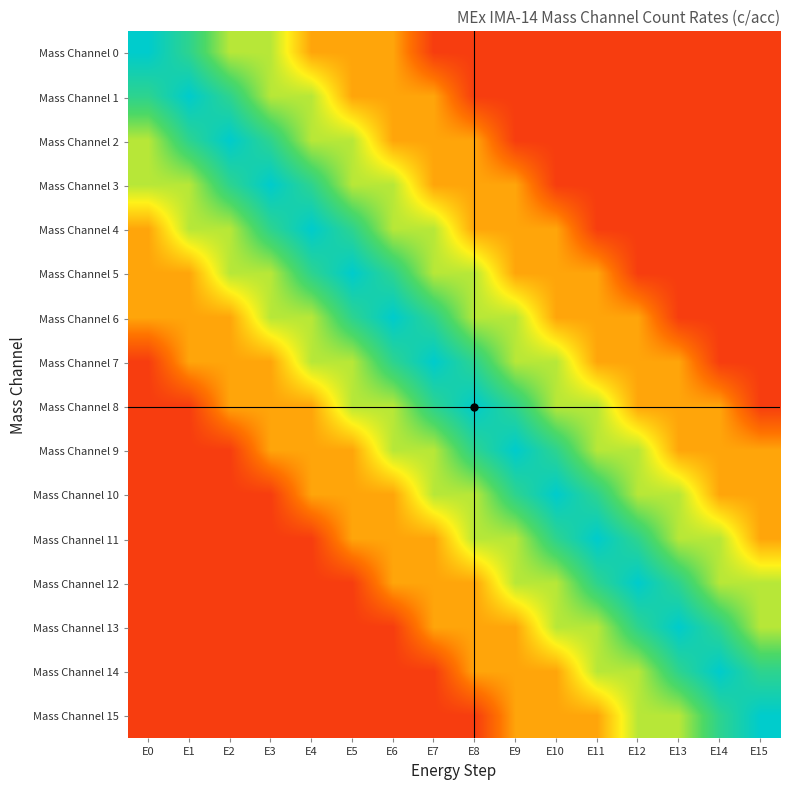

Reading right to left, list all the values displayed in this chart.

Mass Channel 0: E15=0.1	E14=0.1	E13=0.1	E12=0.1	E11=0.1	E10=0.1	E9=0.1	E8=0.1	E7=0.1	E6=0.3	E5=0.3	E4=0.3	E3=0.6	E2=0.6	E1=0.8	E0=1.0
Mass Channel 1: E15=0.1	E14=0.1	E13=0.1	E12=0.1	E11=0.1	E10=0.1	E9=0.1	E8=0.1	E7=0.3	E6=0.3	E5=0.3	E4=0.6	E3=0.6	E2=0.8	E1=1.0	E0=0.8
Mass Channel 2: E15=0.1	E14=0.1	E13=0.1	E12=0.1	E11=0.1	E10=0.1	E9=0.1	E8=0.3	E7=0.3	E6=0.3	E5=0.6	E4=0.6	E3=0.8	E2=1.0	E1=0.8	E0=0.6
Mass Channel 3: E15=0.1	E14=0.1	E13=0.1	E12=0.1	E11=0.1	E10=0.1	E9=0.3	E8=0.3	E7=0.3	E6=0.6	E5=0.6	E4=0.8	E3=1.0	E2=0.8	E1=0.6	E0=0.6
Mass Channel 4: E15=0.1	E14=0.1	E13=0.1	E12=0.1	E11=0.1	E10=0.3	E9=0.3	E8=0.3	E7=0.6	E6=0.6	E5=0.8	E4=1.0	E3=0.8	E2=0.6	E1=0.6	E0=0.3
Mass Channel 5: E15=0.1	E14=0.1	E13=0.1	E12=0.1	E11=0.3	E10=0.3	E9=0.3	E8=0.6	E7=0.6	E6=0.8	E5=1.0	E4=0.8	E3=0.6	E2=0.6	E1=0.3	E0=0.3
Mass Channel 6: E15=0.1	E14=0.1	E13=0.1	E12=0.3	E11=0.3	E10=0.3	E9=0.6	E8=0.6	E7=0.8	E6=1.0	E5=0.8	E4=0.6	E3=0.6	E2=0.3	E1=0.3	E0=0.3
Mass Channel 7: E15=0.1	E14=0.1	E13=0.3	E12=0.3	E11=0.3	E10=0.6	E9=0.6	E8=0.8	E7=1.0	E6=0.8	E5=0.6	E4=0.6	E3=0.3	E2=0.3	E1=0.3	E0=0.1
Mass Channel 8: E15=0.1	E14=0.3	E13=0.3	E12=0.3	E11=0.6	E10=0.6	E9=0.8	E8=1.0	E7=0.8	E6=0.6	E5=0.6	E4=0.3	E3=0.3	E2=0.3	E1=0.1	E0=0.1
Mass Channel 9: E15=0.3	E14=0.3	E13=0.3	E12=0.6	E11=0.6	E10=0.8	E9=1.0	E8=0.8	E7=0.6	E6=0.6	E5=0.3	E4=0.3	E3=0.3	E2=0.1	E1=0.1	E0=0.1
Mass Channel 10: E15=0.3	E14=0.3	E13=0.6	E12=0.6	E11=0.8	E10=1.0	E9=0.8	E8=0.6	E7=0.6	E6=0.3	E5=0.3	E4=0.3	E3=0.1	E2=0.1	E1=0.1	E0=0.1
Mass Channel 11: E15=0.3	E14=0.6	E13=0.6	E12=0.8	E11=1.0	E10=0.8	E9=0.6	E8=0.6	E7=0.3	E6=0.3	E5=0.3	E4=0.1	E3=0.1	E2=0.1	E1=0.1	E0=0.1
Mass Channel 12: E15=0.6	E14=0.6	E13=0.8	E12=1.0	E11=0.8	E10=0.6	E9=0.6	E8=0.3	E7=0.3	E6=0.3	E5=0.1	E4=0.1	E3=0.1	E2=0.1	E1=0.1	E0=0.1
Mass Channel 13: E15=0.6	E14=0.8	E13=1.0	E12=0.8	E11=0.6	E10=0.6	E9=0.3	E8=0.3	E7=0.3	E6=0.1	E5=0.1	E4=0.1	E3=0.1	E2=0.1	E1=0.1	E0=0.1
Mass Channel 14: E15=0.8	E14=1.0	E13=0.8	E12=0.6	E11=0.6	E10=0.3	E9=0.3	E8=0.3	E7=0.1	E6=0.1	E5=0.1	E4=0.1	E3=0.1	E2=0.1	E1=0.1	E0=0.1
Mass Channel 15: E15=1.0	E14=0.8	E13=0.6	E12=0.6	E11=0.3	E10=0.3	E9=0.3	E8=0.1	E7=0.1	E6=0.1	E5=0.1	E4=0.1	E3=0.1	E2=0.1	E1=0.1	E0=0.1